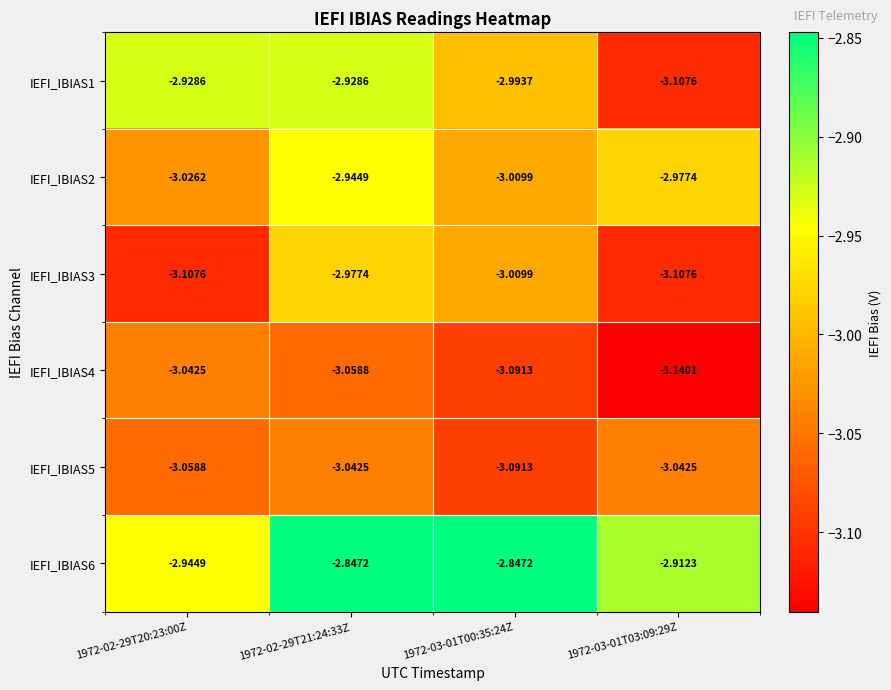

Which series changed the most between 1972-02-29T20:23:00Z and 1972-03-01T03:09:29Z?

IEFI_IBIAS1